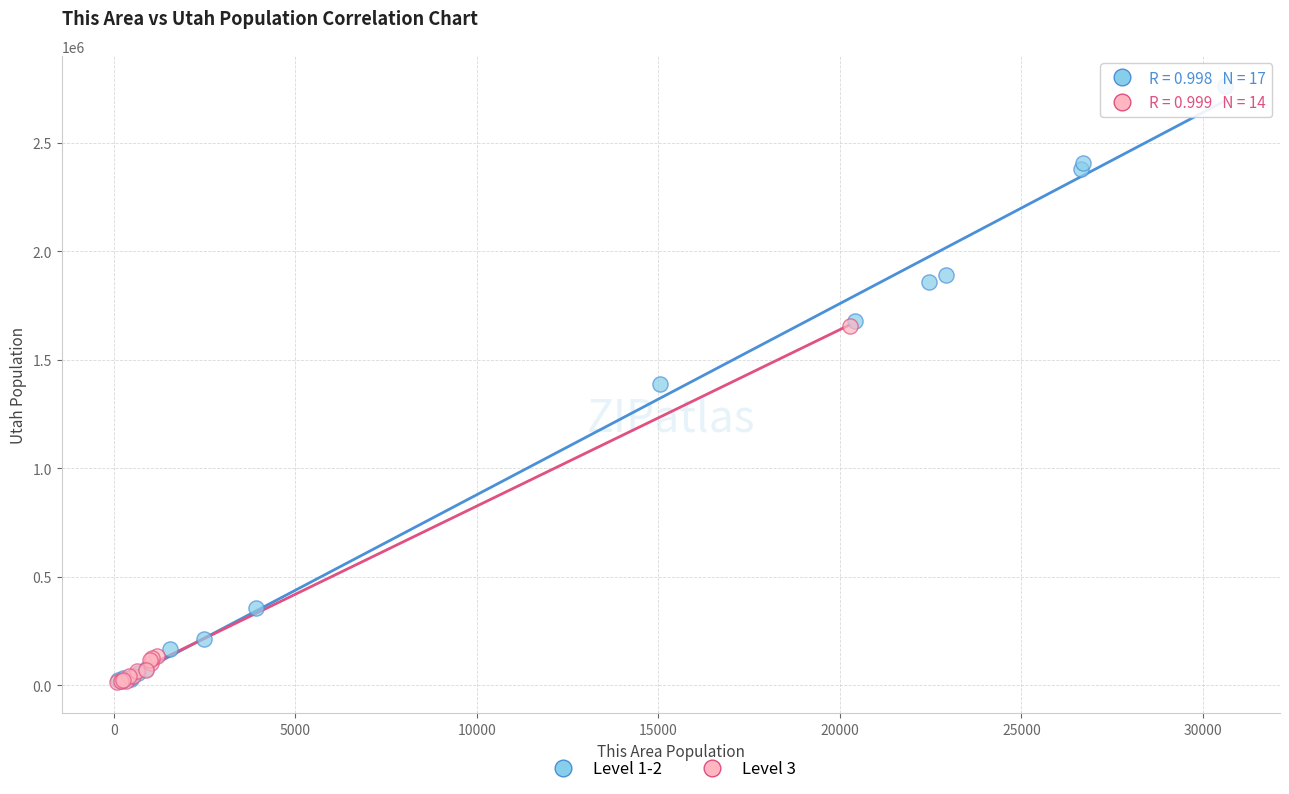

Which series has the widest spread of Y values?

Level 1-2